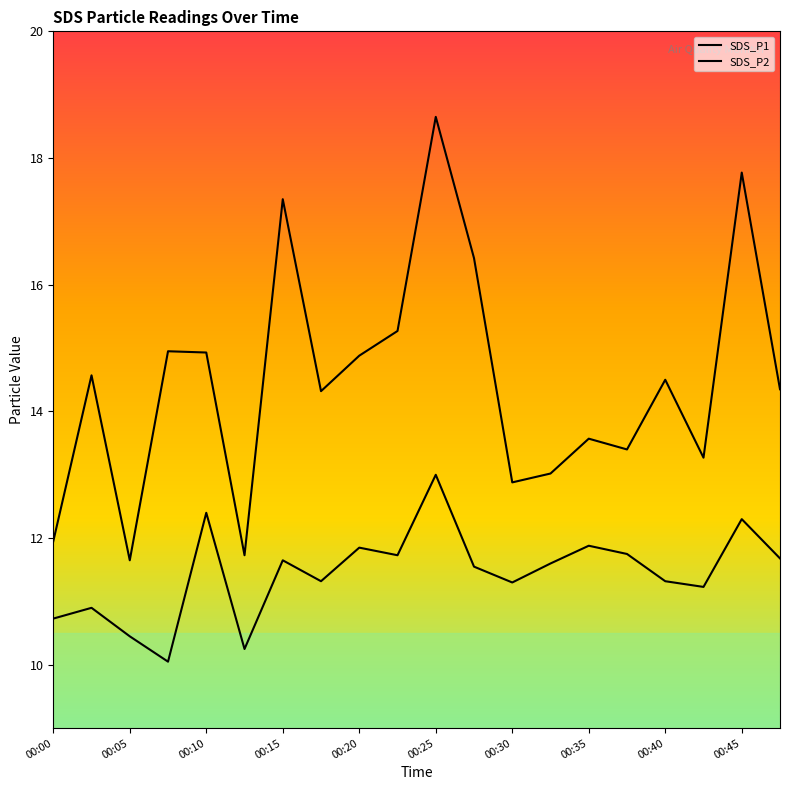

How many categories are shown in the chart?

20